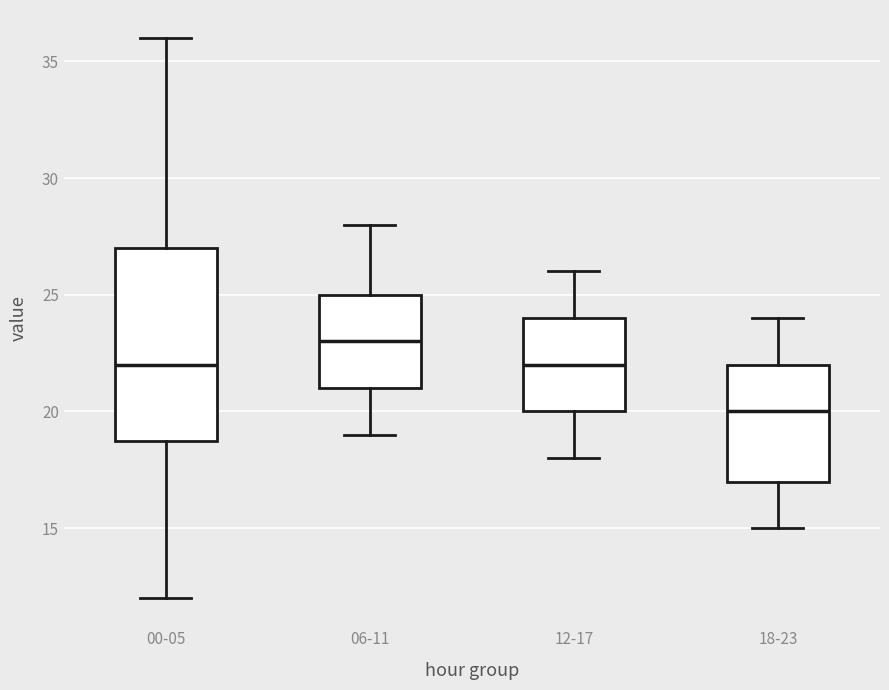

Which box is the tallest, from its lower edge to its upper edge?

00-05